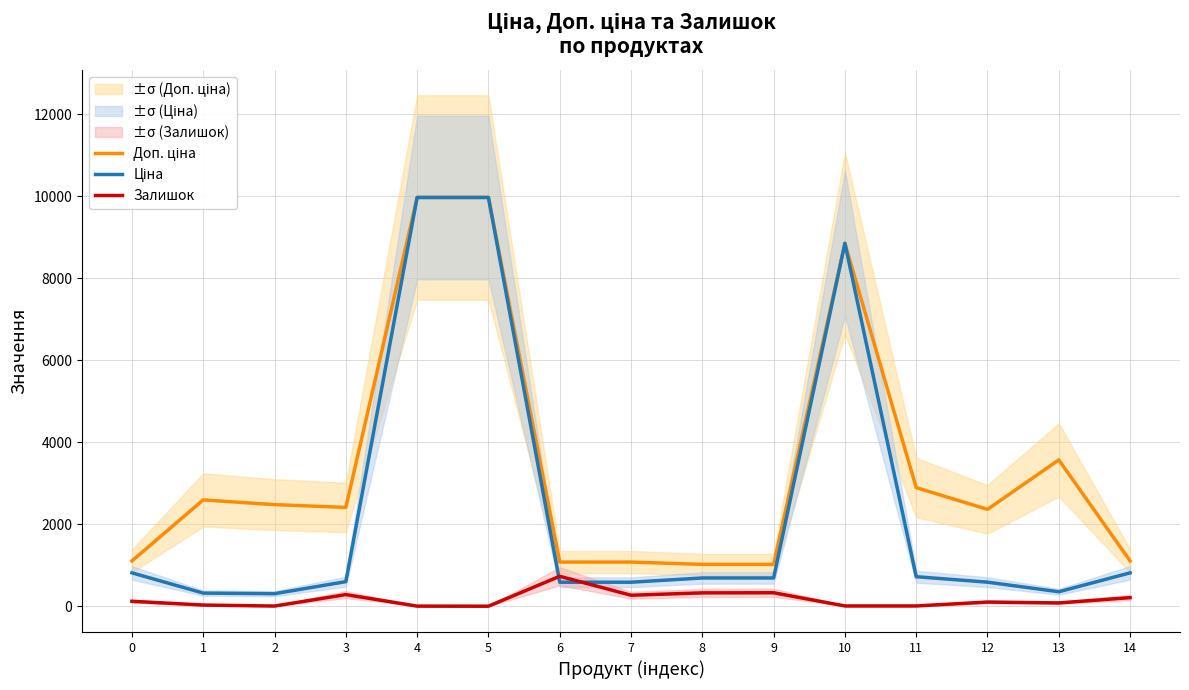

Which has a higher value, 10 or 12?

10